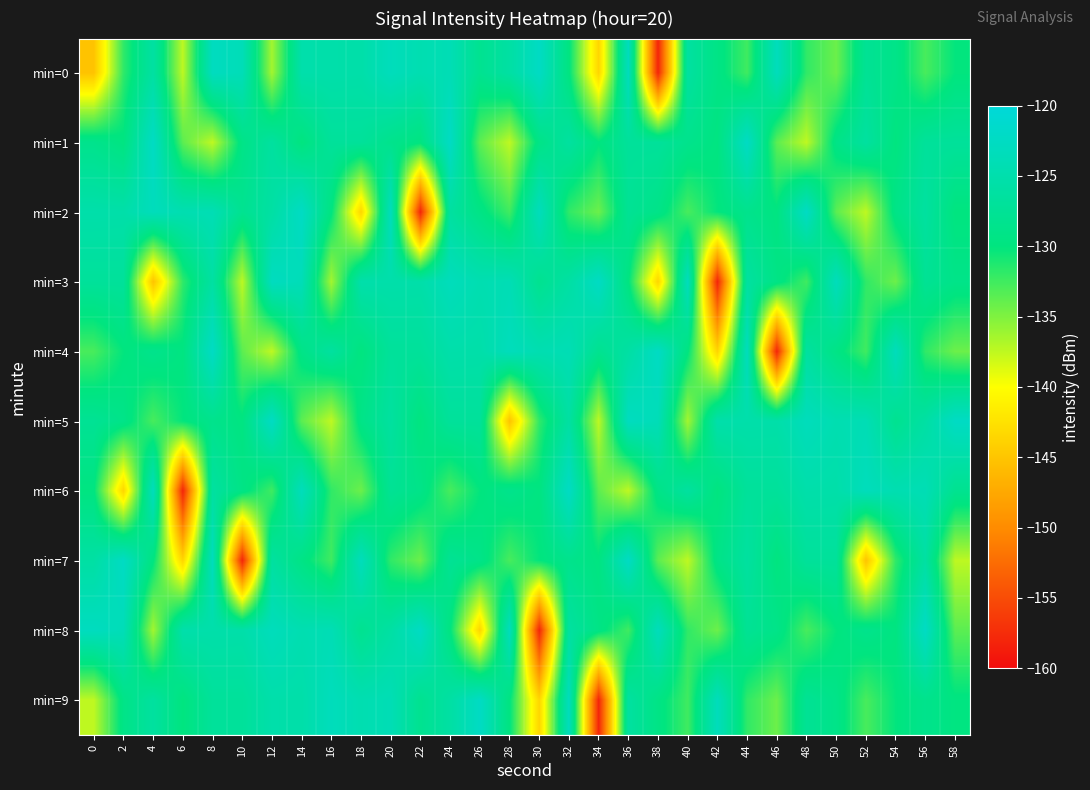

List the series in order of their peak value, highest first.

min=1, min=2, min=4, min=5, min=6, min=7, min=8, min=0, min=3, min=9